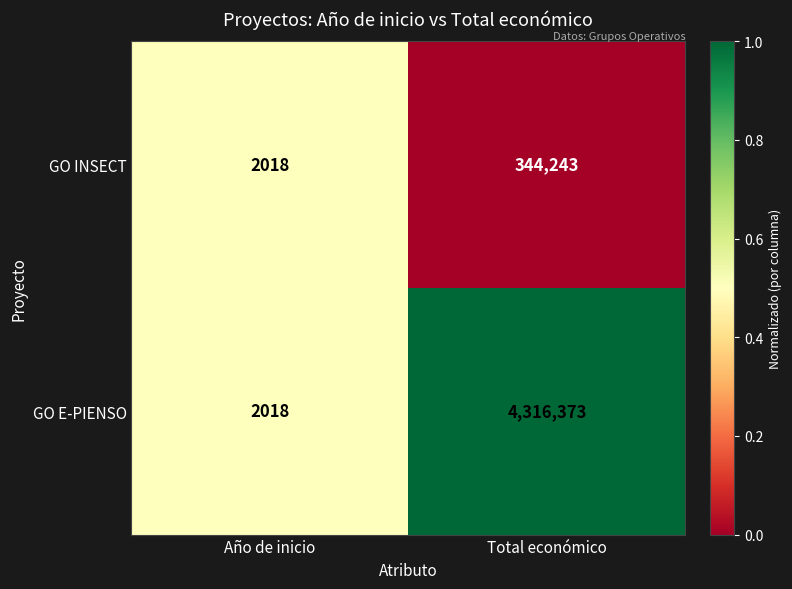

Between Año de inicio and Total económico, which series saw the biggest shift?

GO E-PIENSO